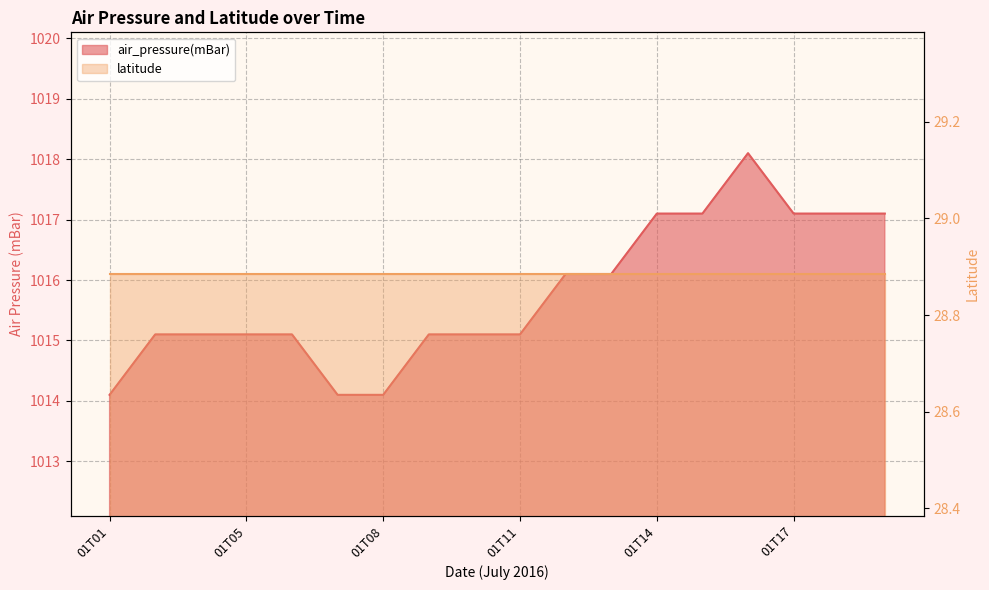

Reading right to left, what are all the values shown in this chart?

1017.1	1017.1	1017.1	1018.1	1017.1	1017.1	1016.1	1016.1	1015.1	1015.1	1015.1	1014.1	1014.1	1015.1	1015.1	1015.1	1015.1	1014.1